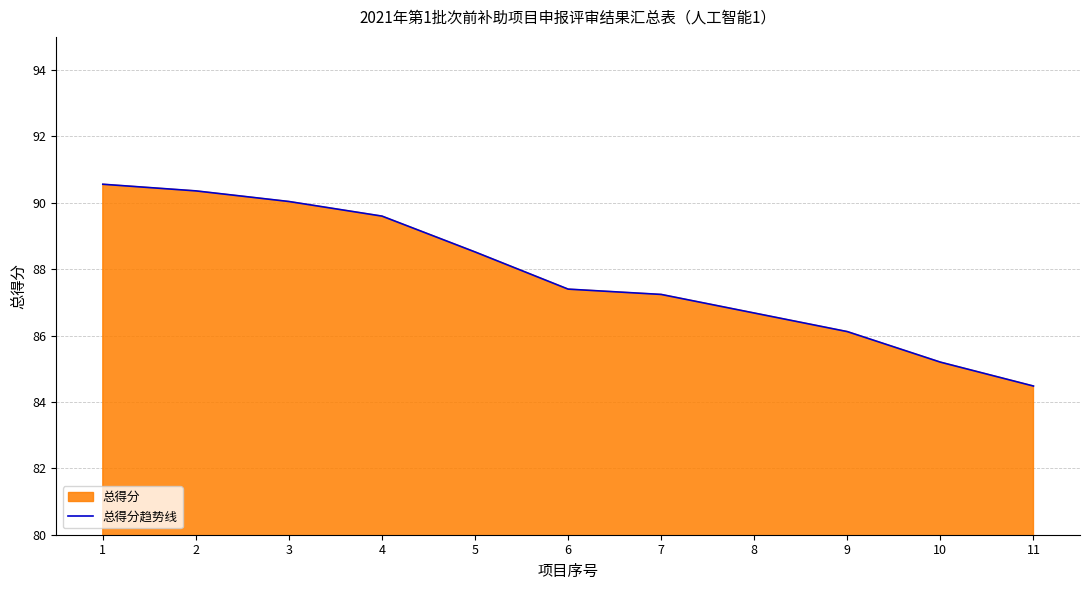

Does the chart display data point markers on the line(s)?

No